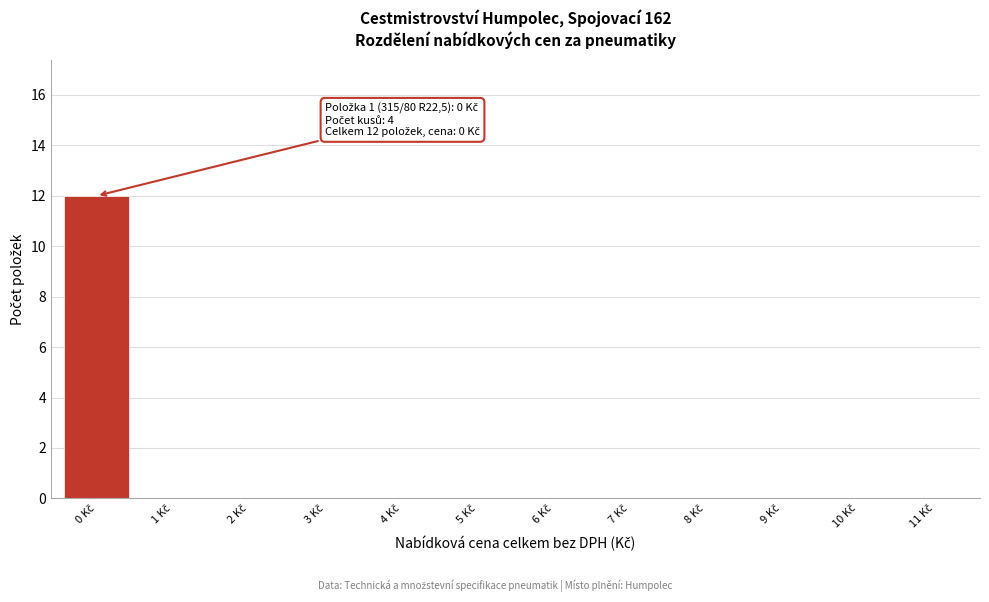

What is the sum of all values?

12